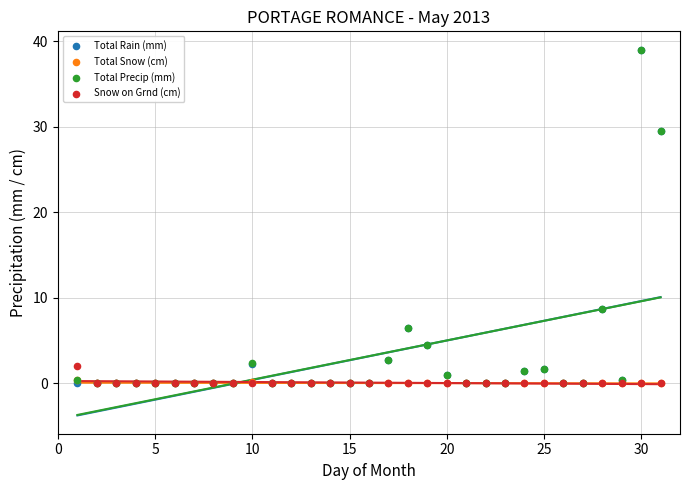

What are all the series names shown in the legend?

Total Rain (mm), Total Snow (cm), Total Precip (mm), Snow on Grnd (cm)